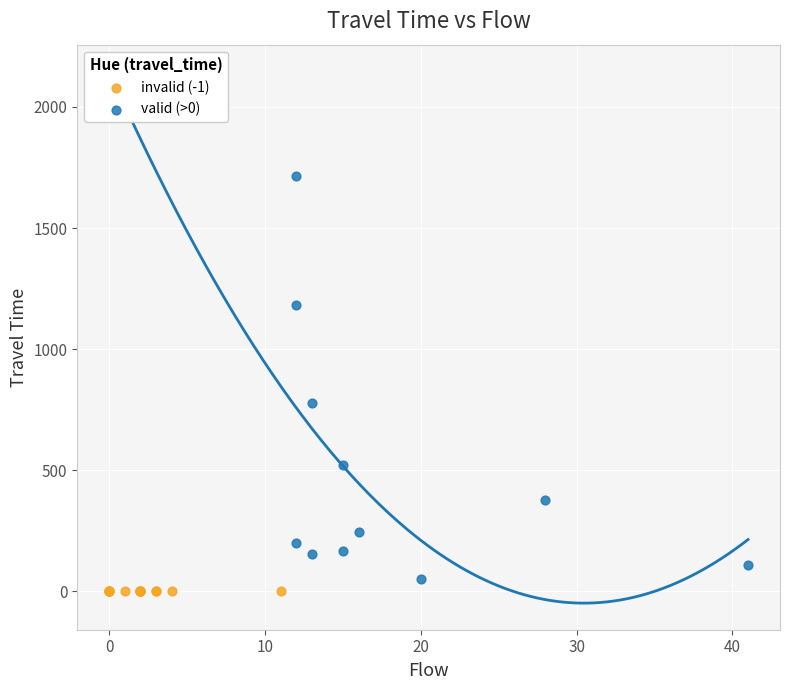

Which series reaches the maximum Y coordinate?

valid (>0)